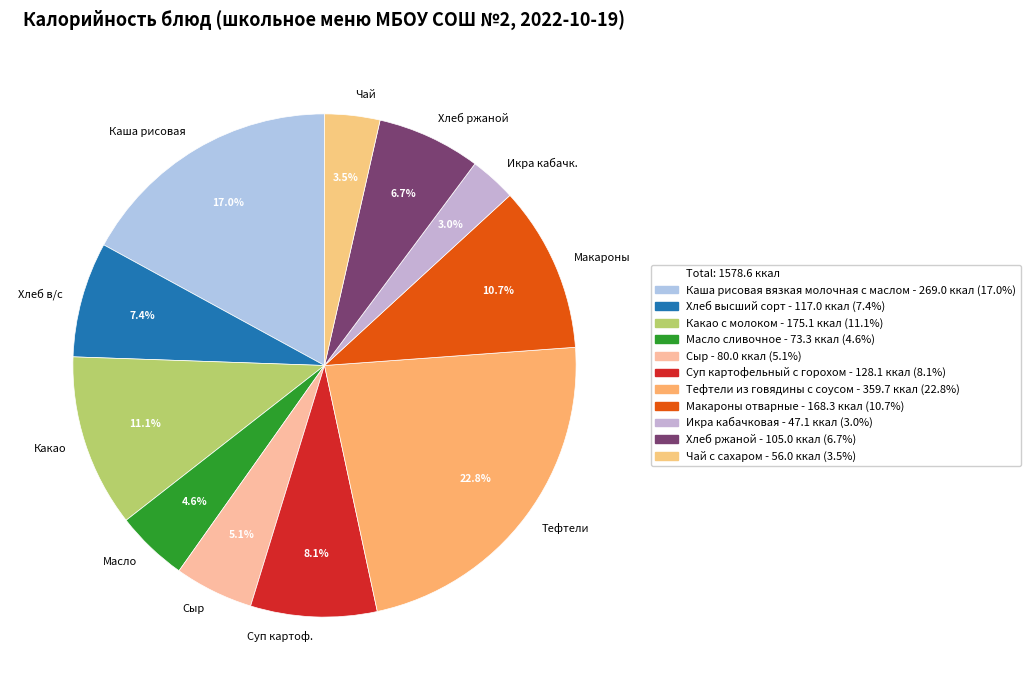

To the nearest percent, what is the difference between the largest and smallest slice percentages?

20%